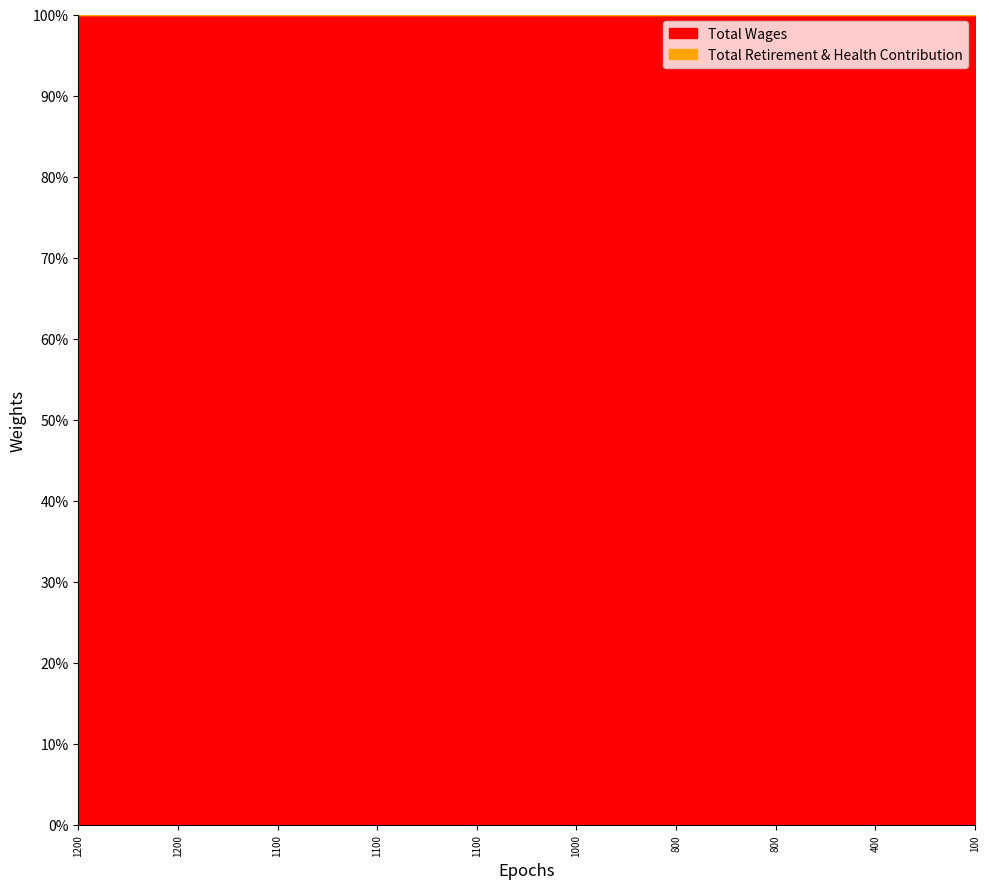

Reading left to right, list all the values displayed in this chart.

Total Wages: 1200.0=1200	1200.0=1200	1100.0=1100	1100.0=1100	1100.0=1100	1000.0=1000	800.0=800	800.0=800	400.0=400	100.0=100
Total Retirement & Health Contribution: 1200.0=0	1200.0=0	1100.0=0	1100.0=0	1100.0=0	1000.0=0	800.0=0	800.0=0	400.0=0	100.0=0